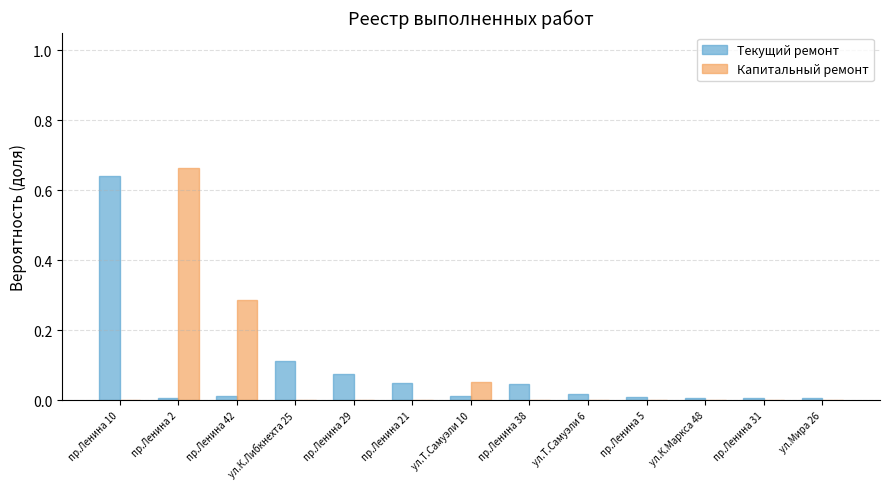

Are the bars horizontal?

No